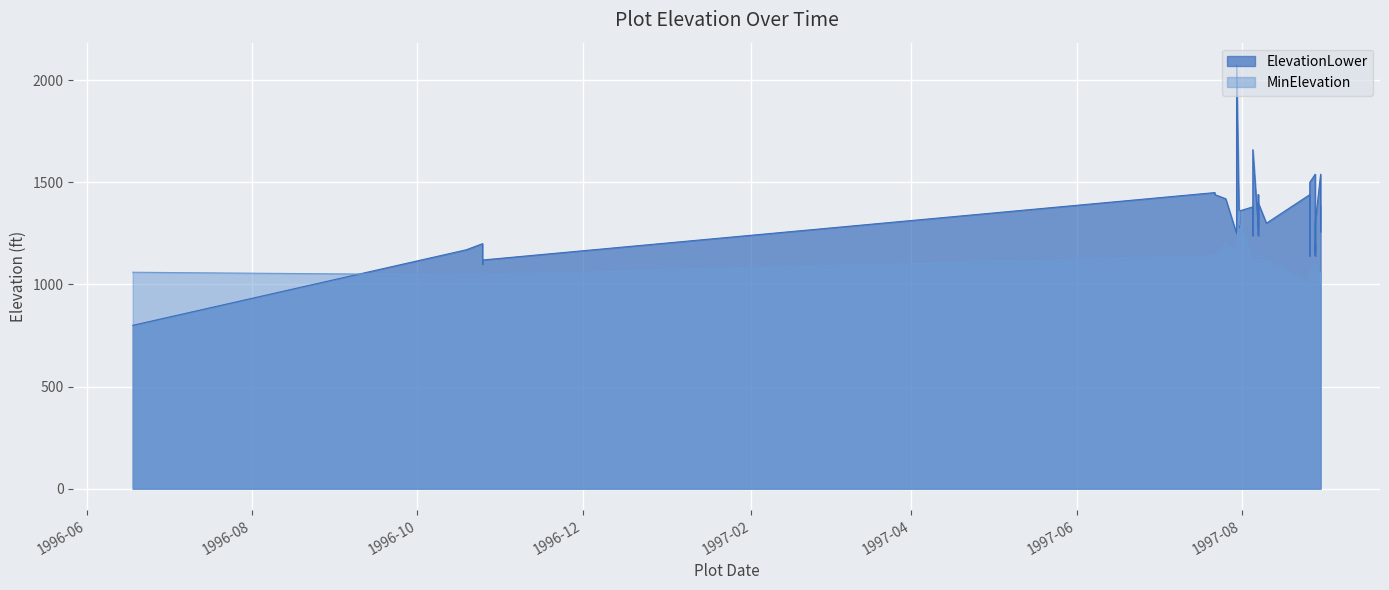

Rank the categories by ElevationLower value from highest to lowest.

25, 32, 24, 9, 14, 15, 8, 7, 19, 5, 20, 36, 21, 38, 17, 18, 23, 29, 28, 34, 27, 13, 39, 26, 33, 35, 16, 22, 30, 31, 37, 2, 11, 1, 10, 6, 12, 4, 3, 0